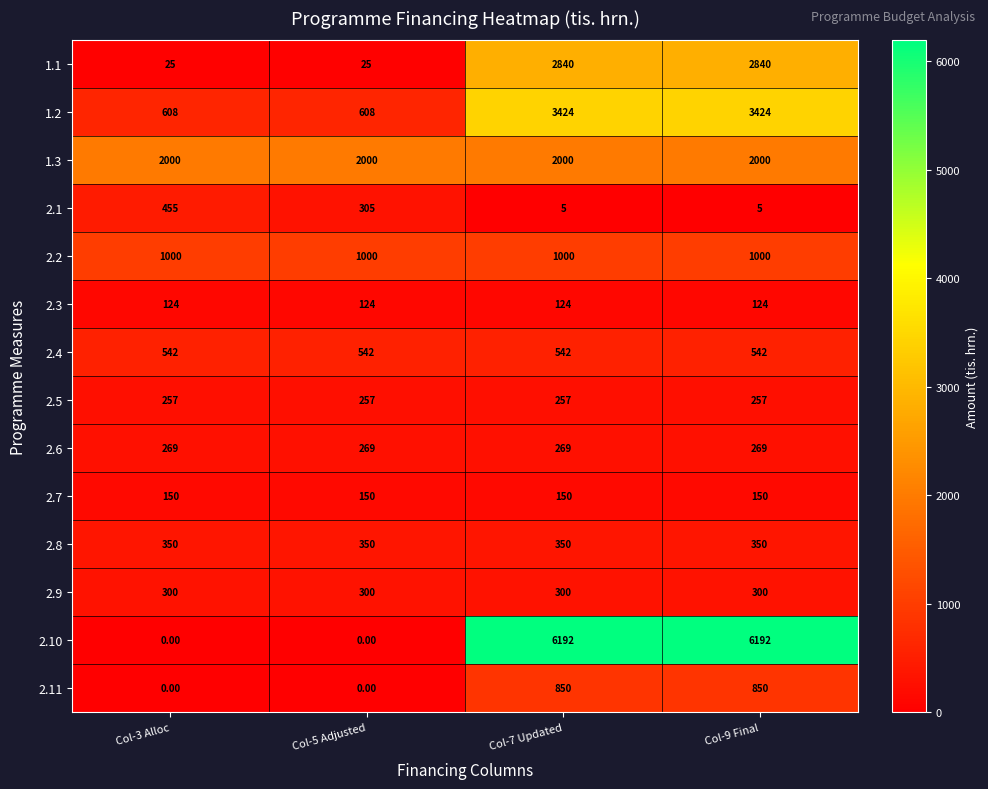

What is the difference between the 1.1 values at Col-5 Adjusted and Col-7 Updated?

2815